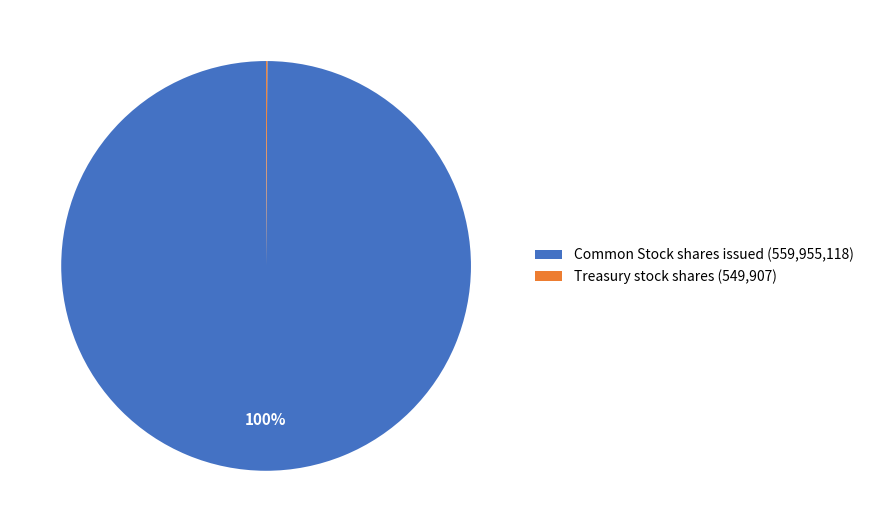

Does any single category account for the majority?

Yes